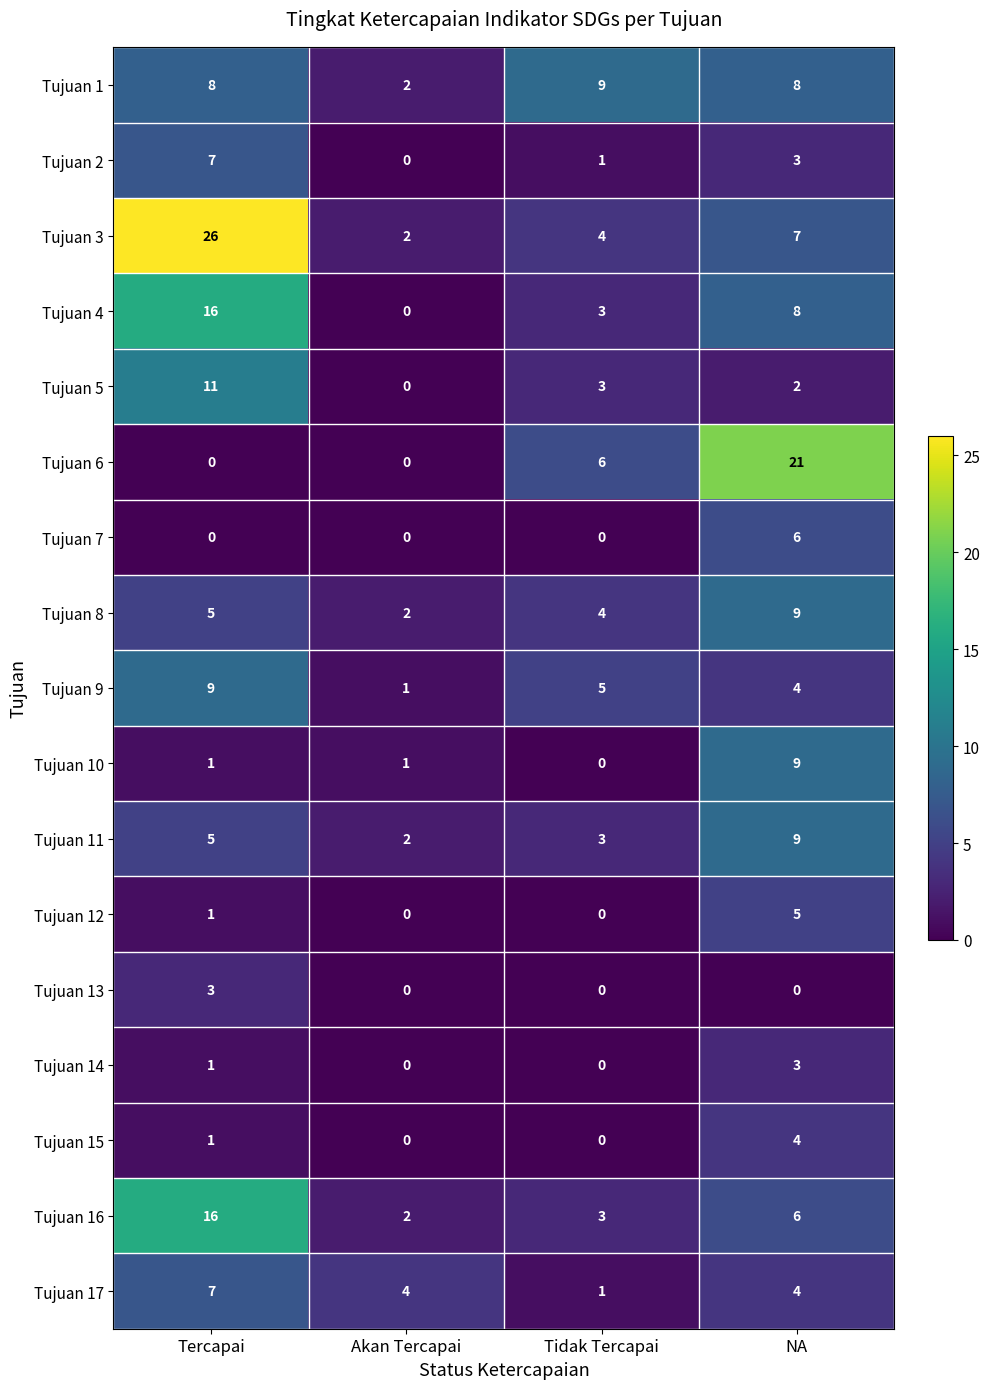

True or false: Tujuan 13 has a value of 3 at Tercapai.

True